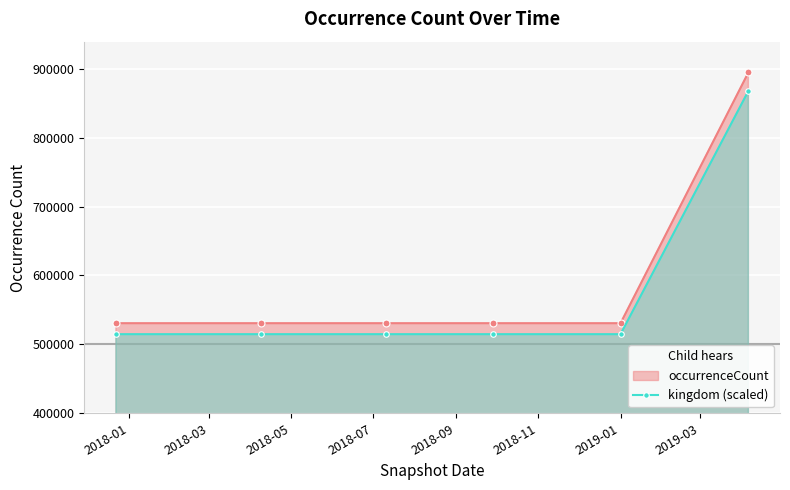

What is the highest value of the occurrenceCount series?

894630.0